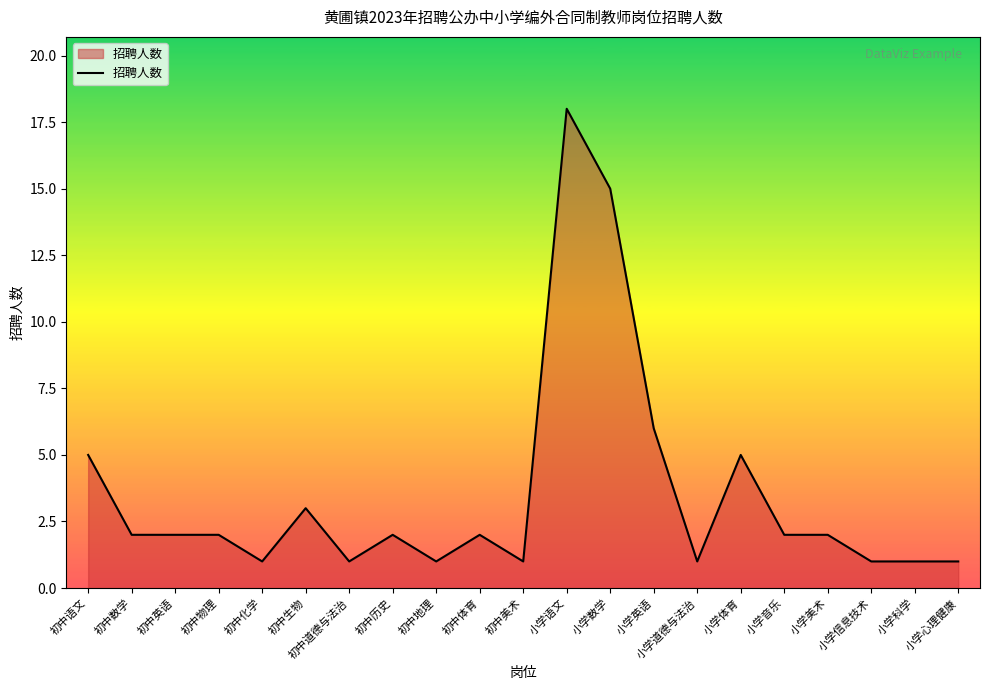

Does the chart display data point markers on the line(s)?

No